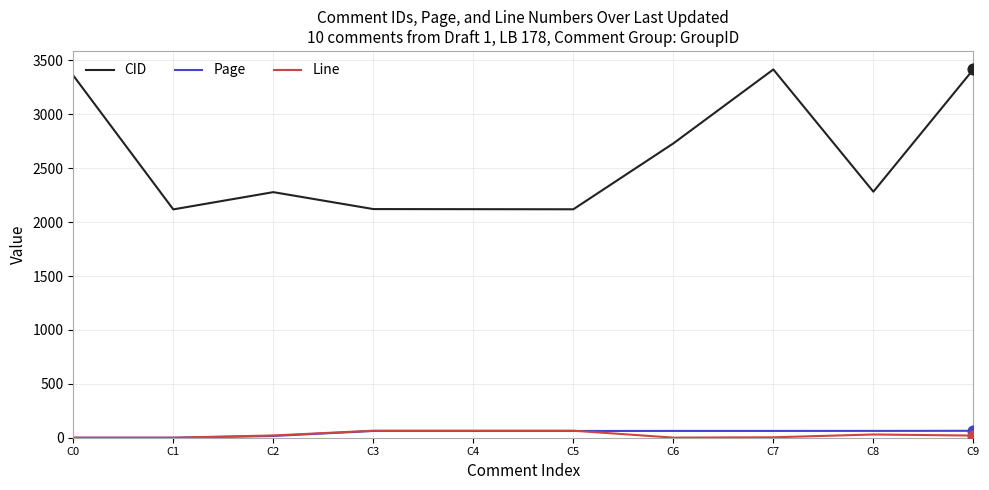

What is the total value across all series at C1?

2118.0